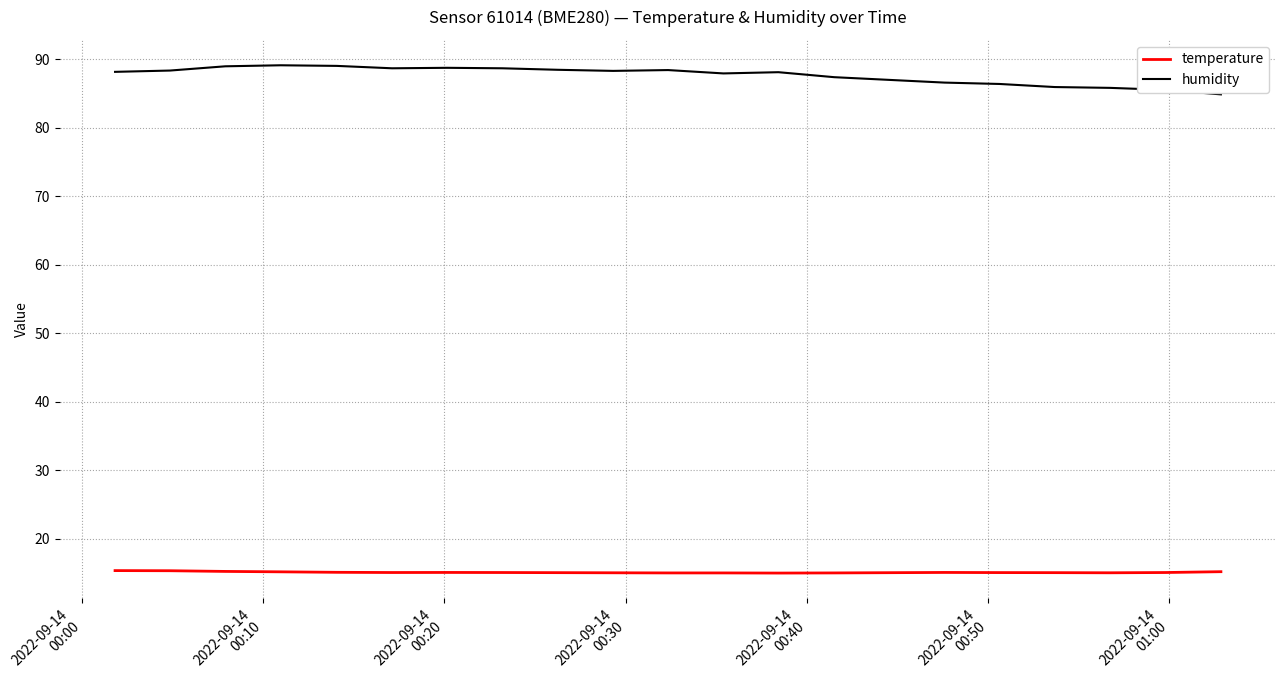

True or false: humidity and temperature cross at least once.

False